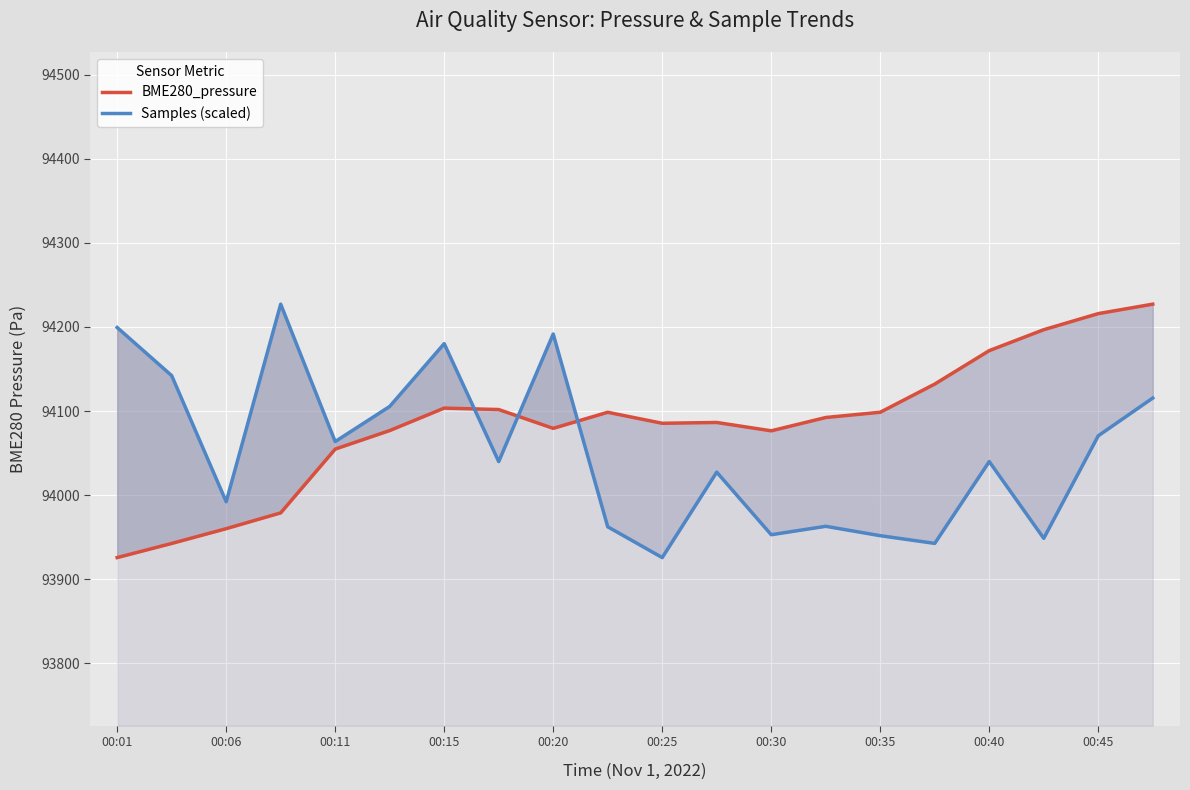

How many times do Samples (scaled) and BME280_pressure cross each other?

3